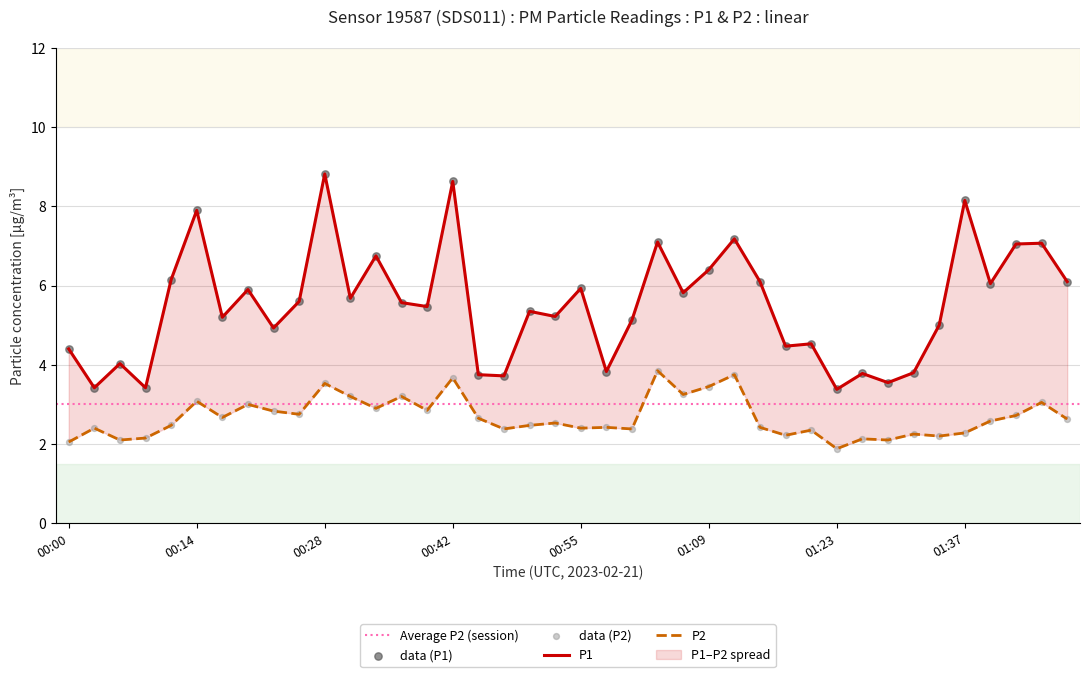

Which series has the widest spread of Y values?

P1